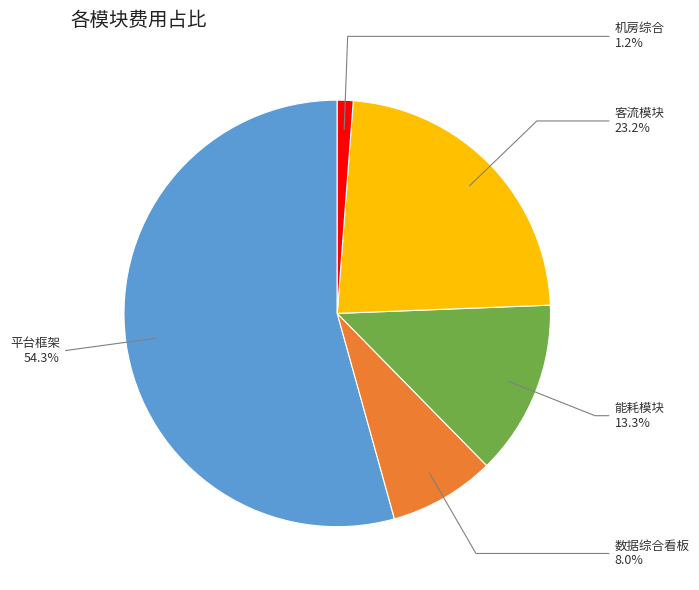

To the nearest percent, what is the difference between the 能耗模块 and 数据综合看板 slice percentages?

5%